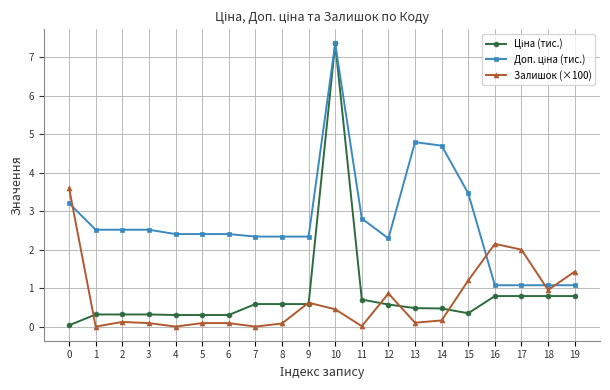

What is the maximum value shown in the chart?

7.4